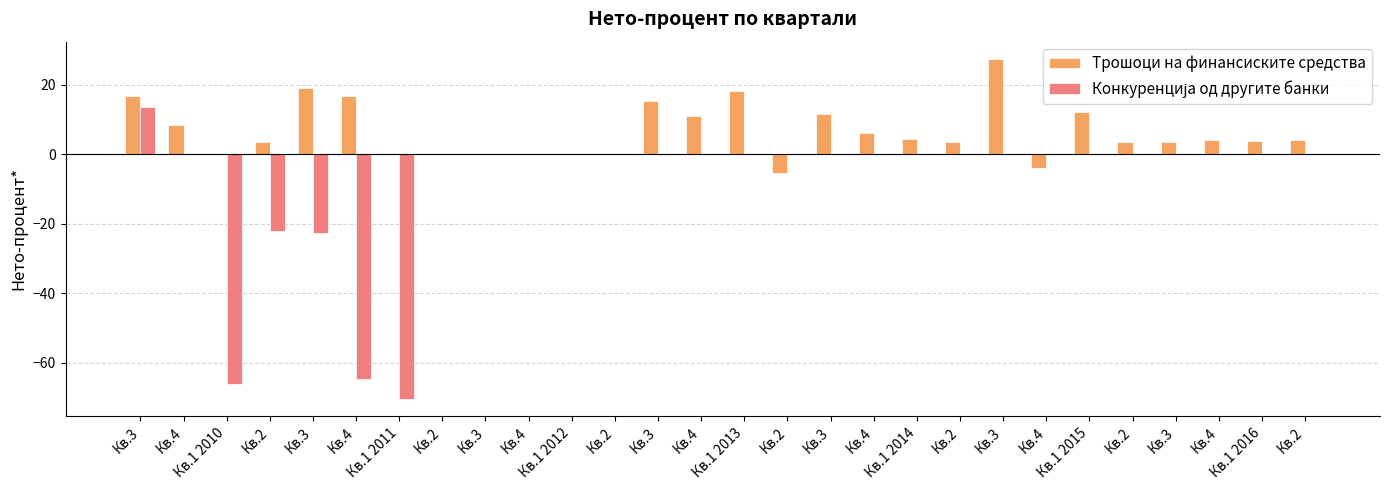

What is the greatest value displayed?

27.5